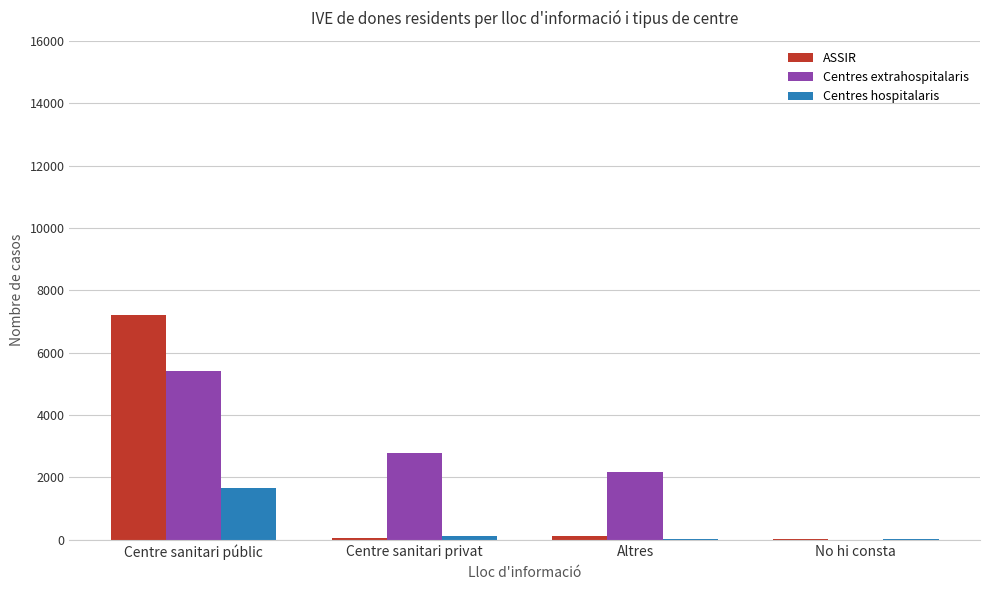

The Centres extrahospitalaris series shows 1374 at Centre sanitari privat. True or false?

False